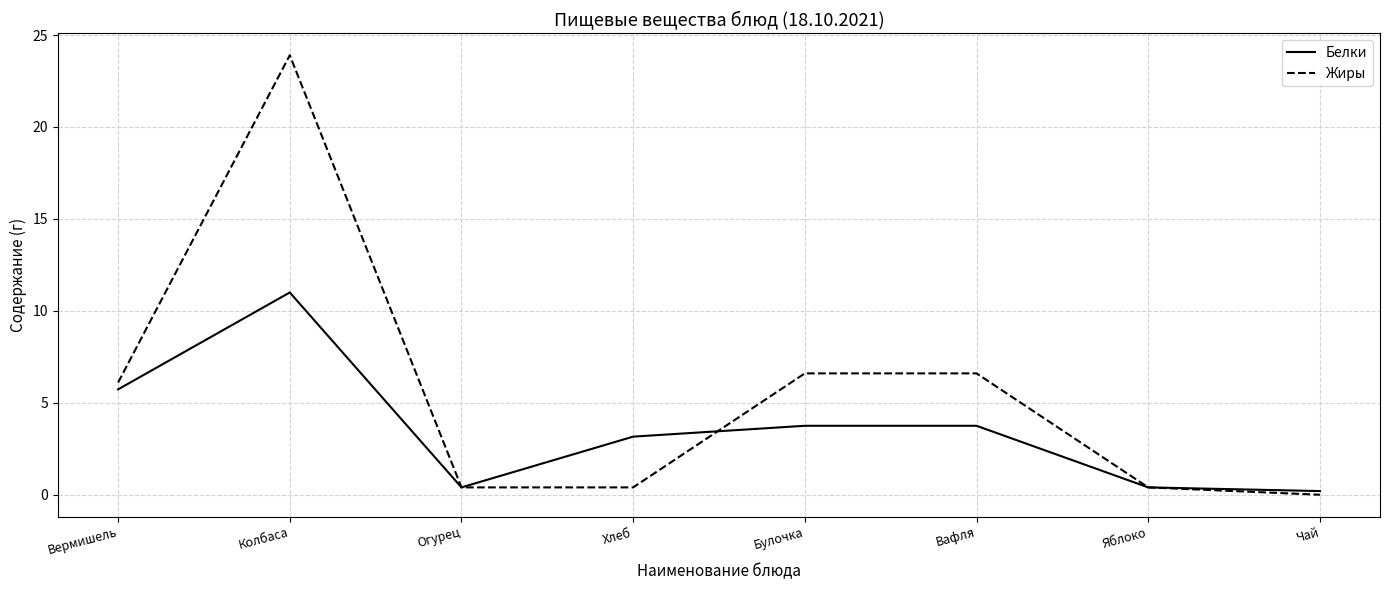

The Жиры series shows 23.9 at Колбаса. True or false?

True